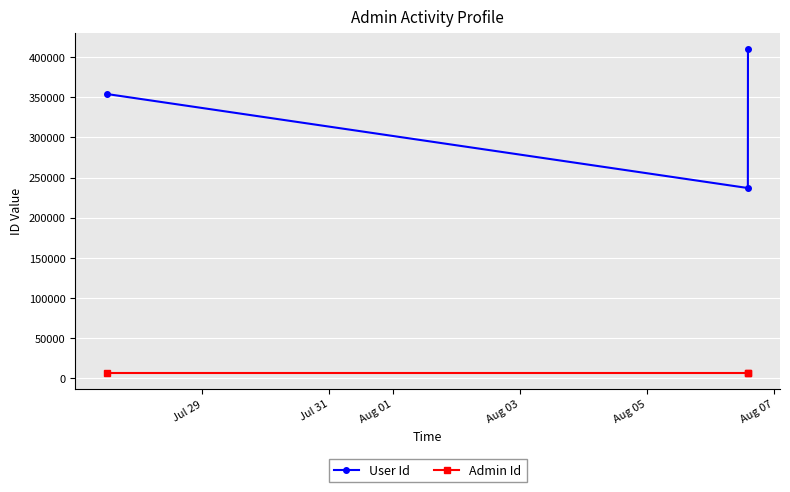

List the series in order of their overall mean, highest first.

User Id, Admin Id